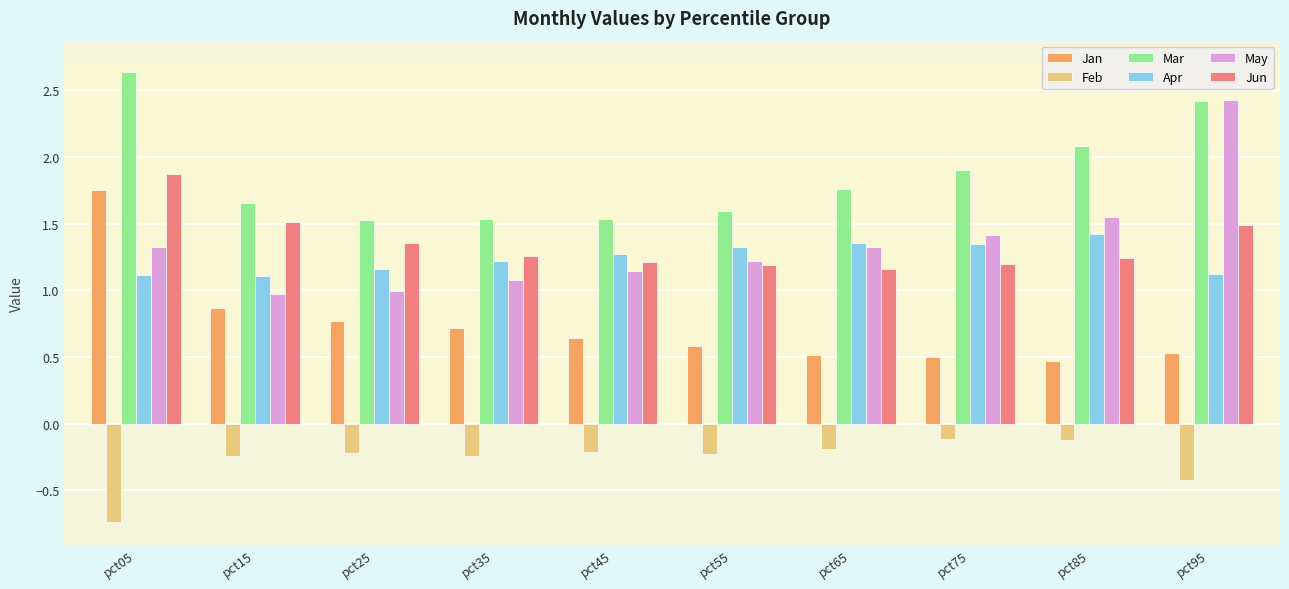

What is the approximate value of Feb at pct05?

-0.7